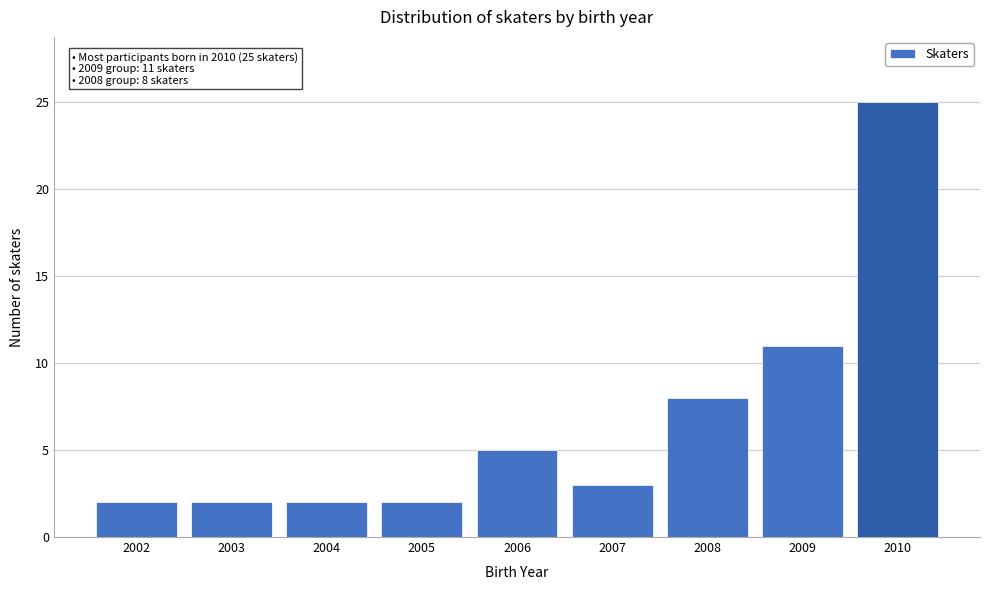

Reading left to right, extract all data points from this chart.

2	2	2	2	5	3	8	11	25